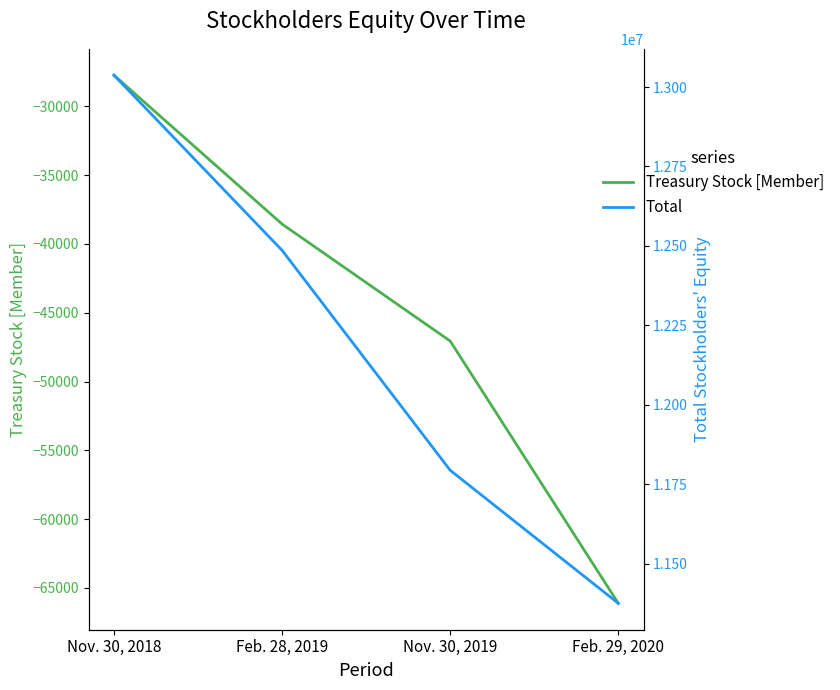

True or false: Treasury Stock [Member] and Total intersect in this chart.

False